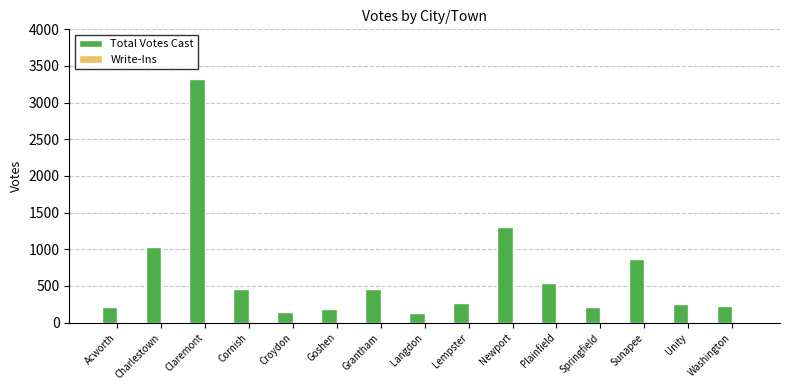

Which has a higher value, Charlestown or Cornish?

Charlestown